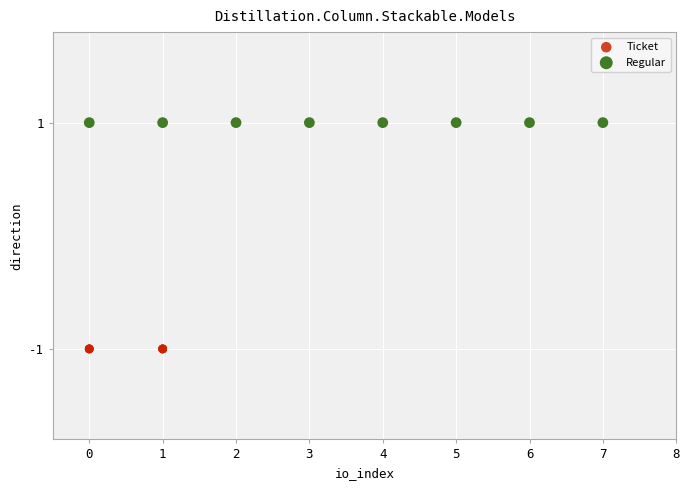

What are all the series names shown in the legend?

Ticket, Regular